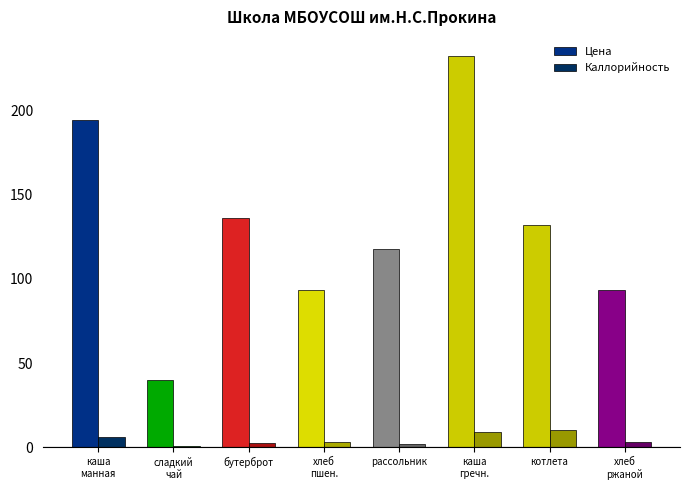

How many values in the Цена series exceed 132?

4